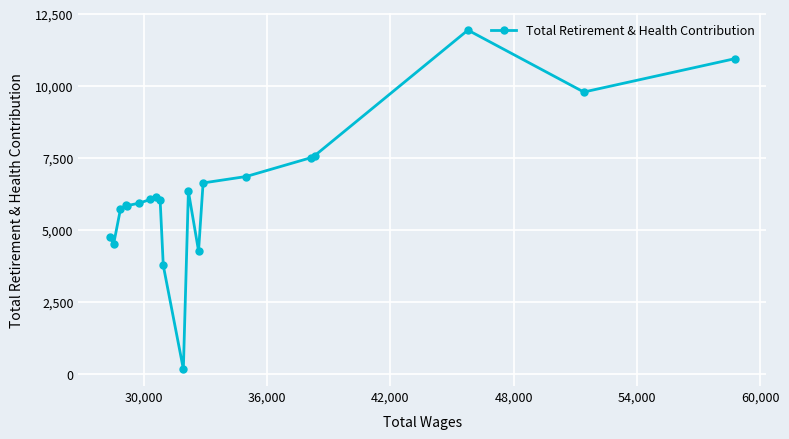

What is the maximum value shown in the chart?

11942